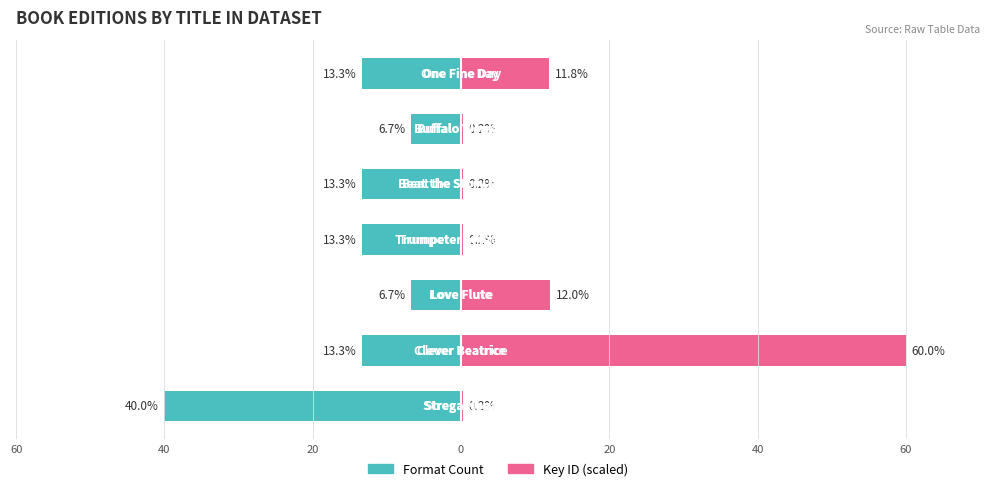

List the series in order of their peak value, lowest first.

Format Count, Key ID (scaled)